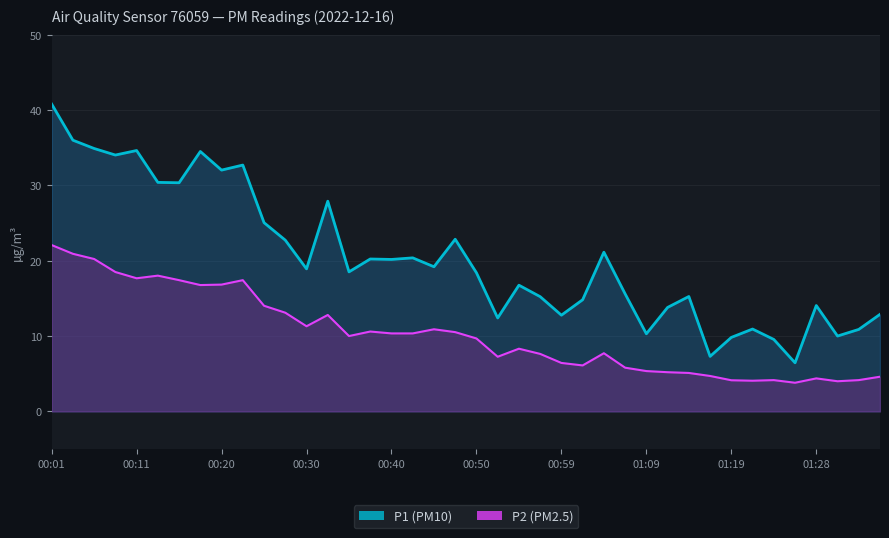

At 01:02, list the series in order from largest to smallest.

P1, P2